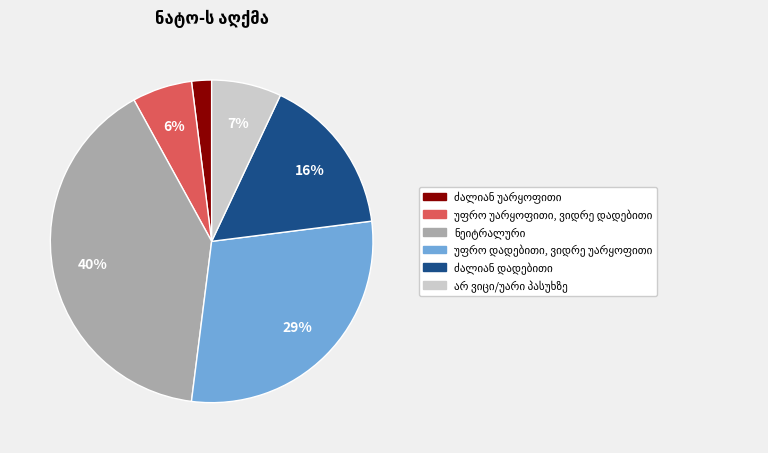

Is there any slice that represents more than half of the pie?

No